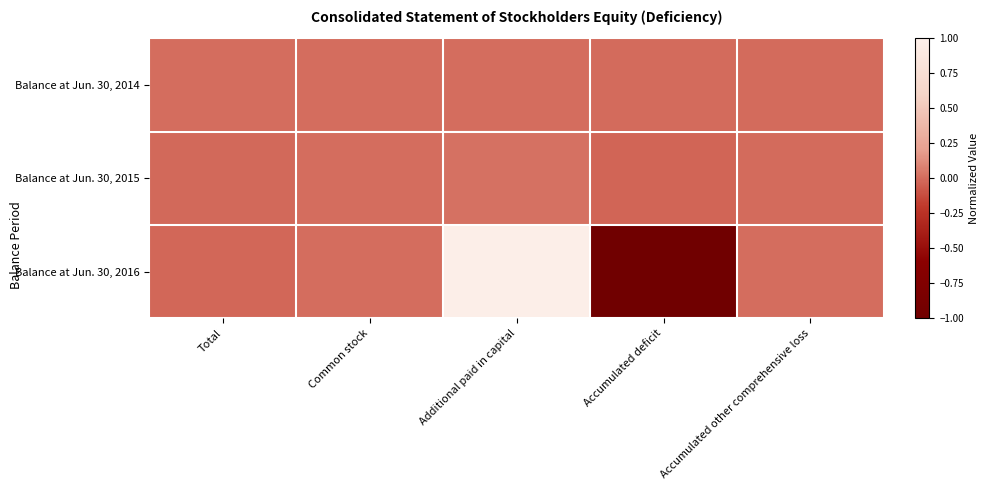

What is the smallest value displayed?

-1.0